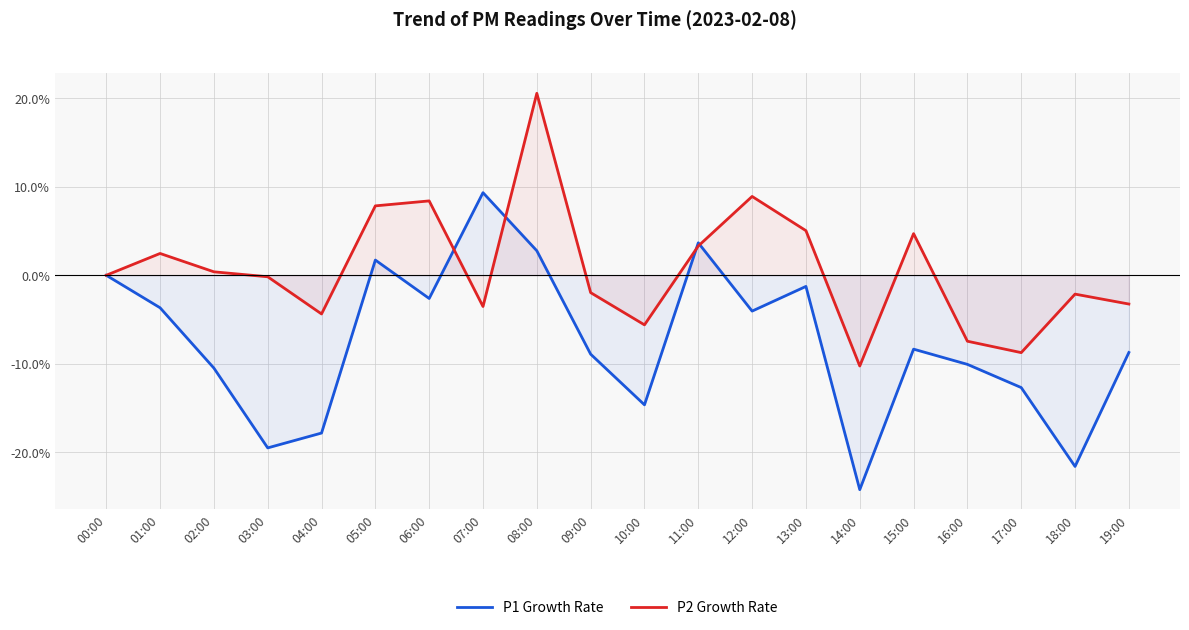

What is the value of the P1 Growth Rate point at the 4th from the left?

-19.5